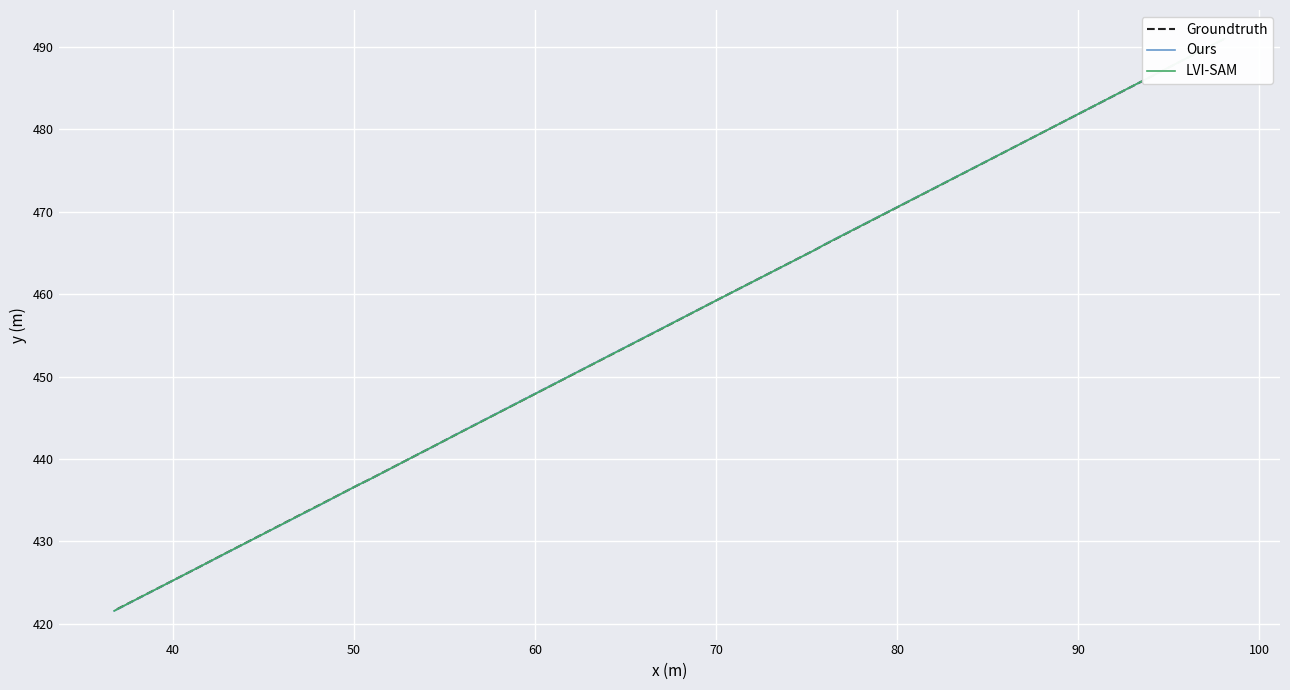

What is the value of the LVI-SAM point at the 6th from the left?

459.3